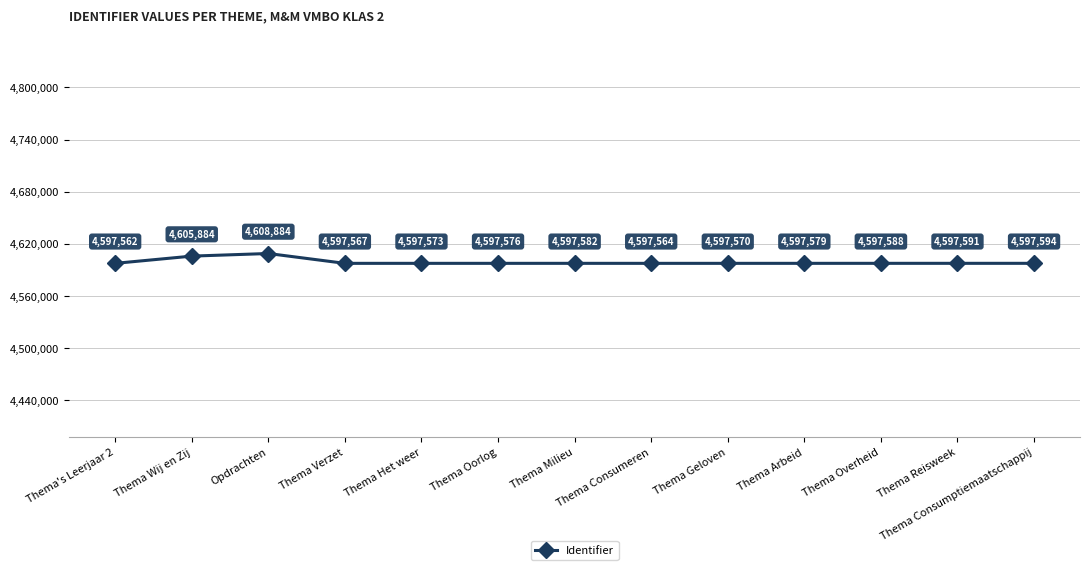

What is the sum of the values at Thema Milieu and Thema Reisweek?

9195173